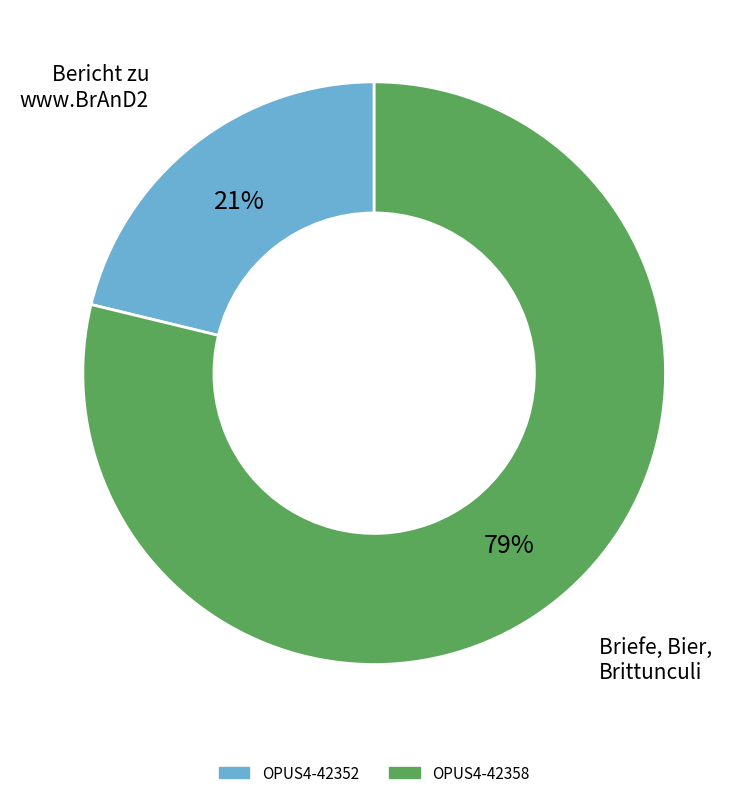

To the nearest percent, what percentage of the pie is OPUS4-42358?

79%